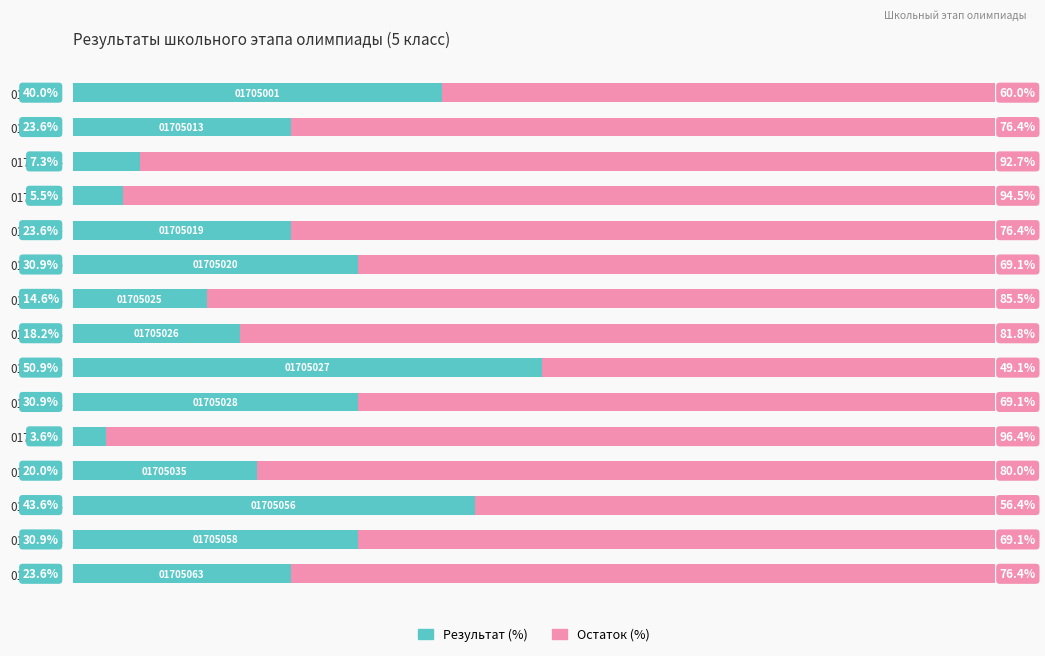

What are all the series names shown in the legend?

Результат (%), Остаток (%)